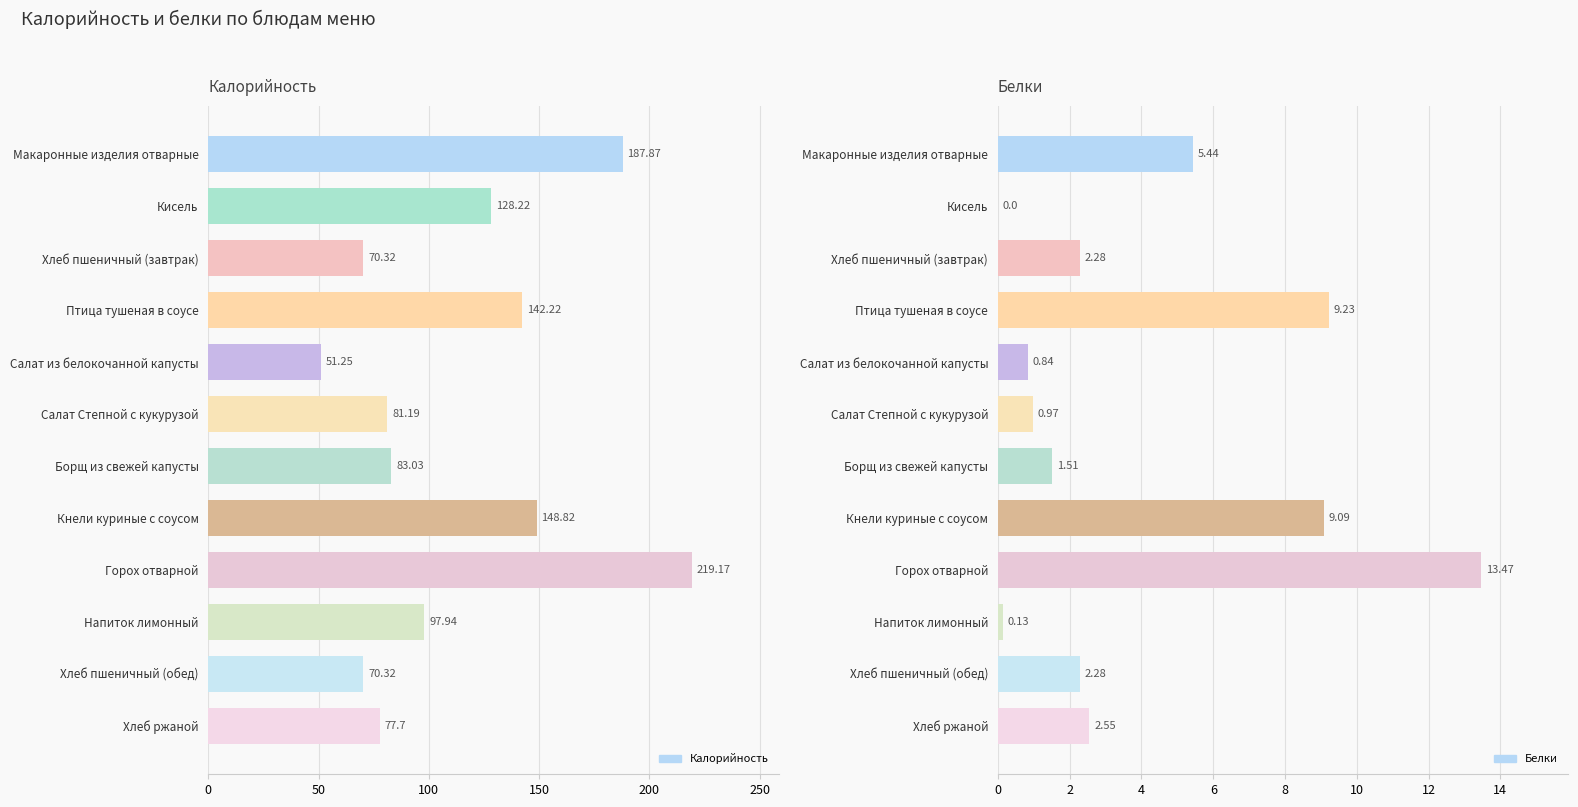

What are all the series names shown in the legend?

Калорийность, Белки